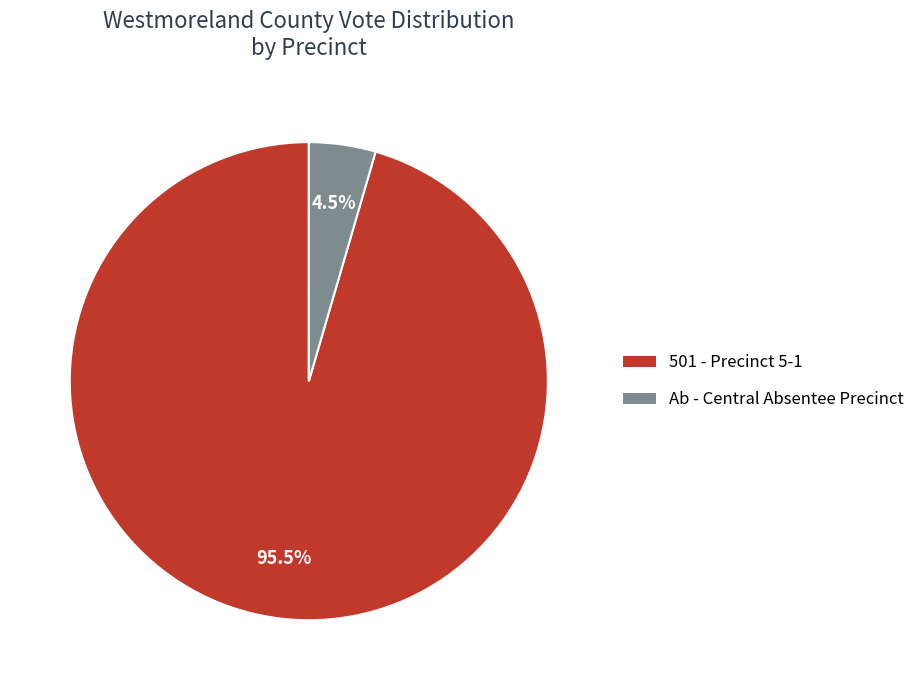

What percentage is NOT represented by 501 - Precinct 5-1?

4.5%